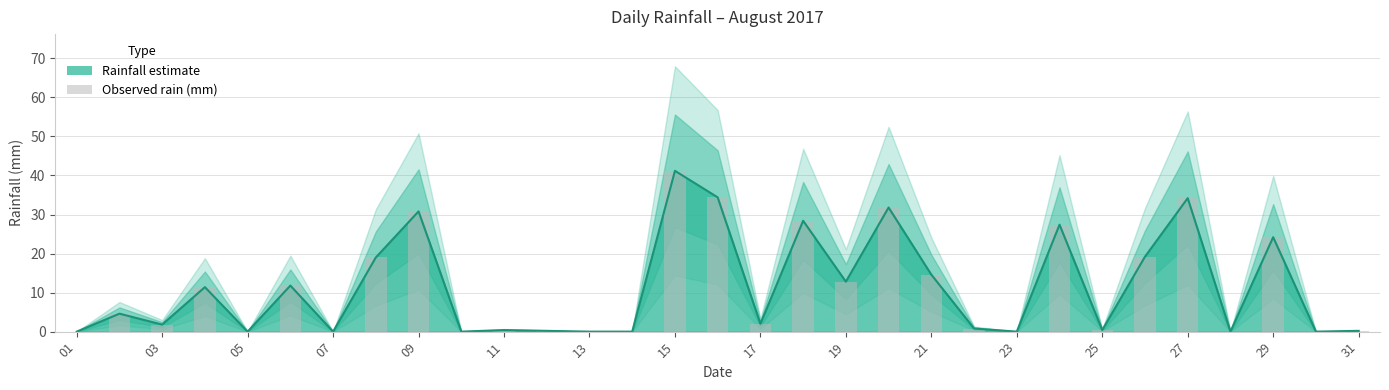

Does the chart contain stacked bars?

No